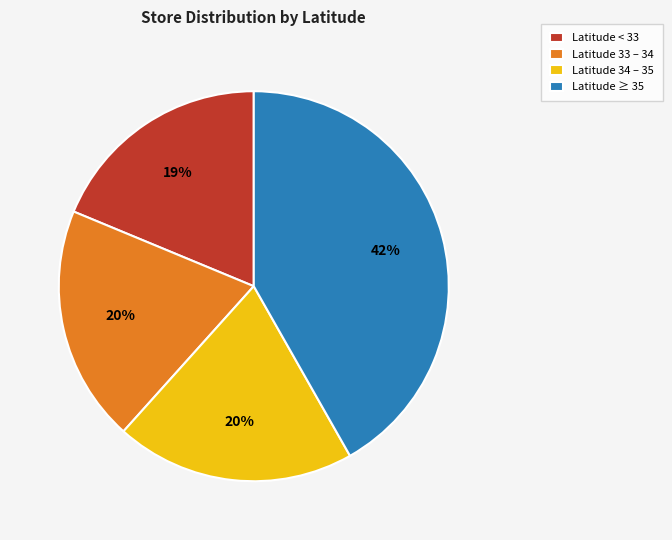

True or false: Latitude 34 – 35 accounts for 20% of the total.

True